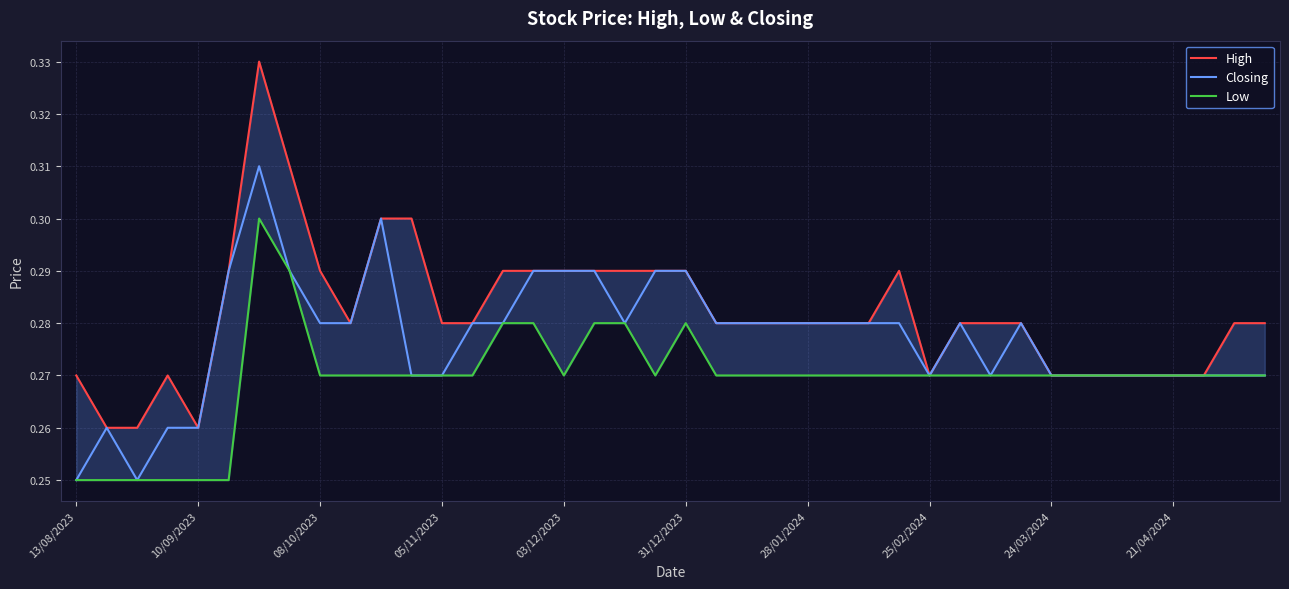

What is the highest value of the Low series?

0.3